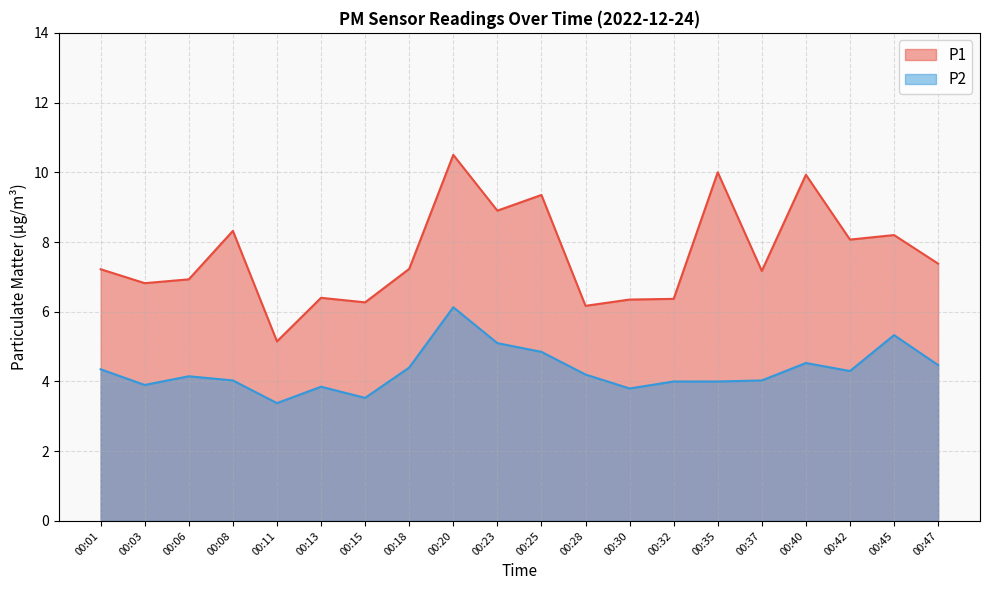

The value of P1 at 00:35 is 17.4. True or false?

False